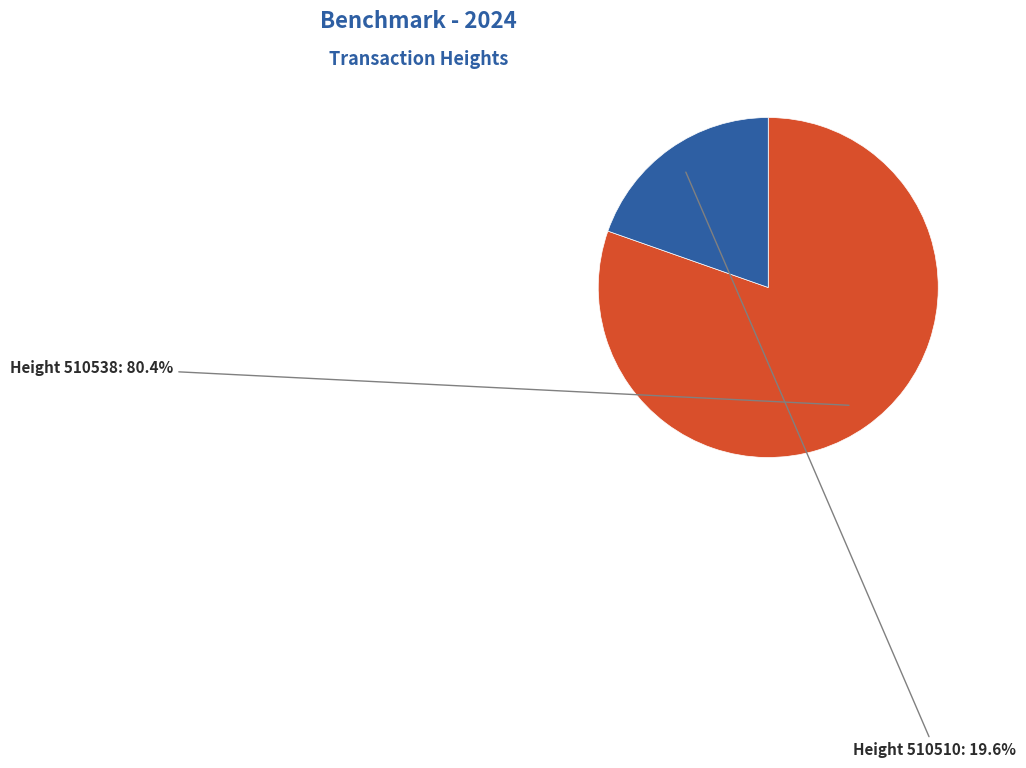

Does any single category account for the majority?

Yes